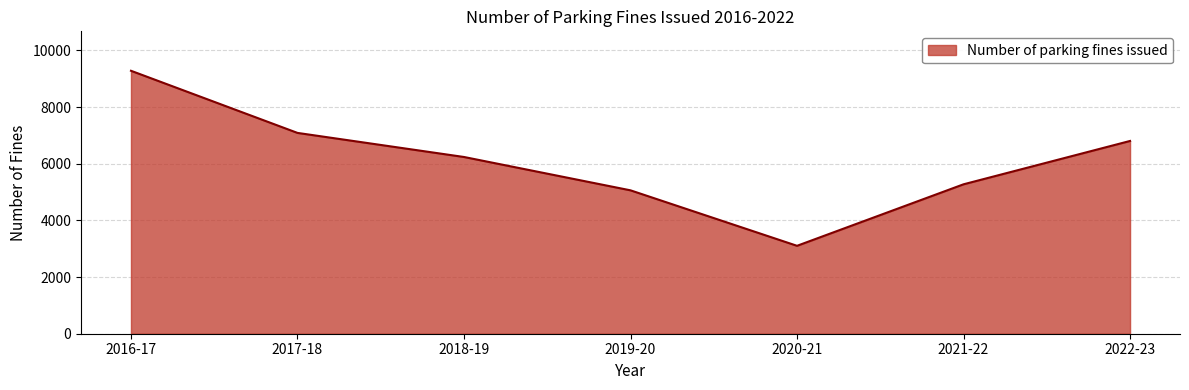

What is the difference between the maximum and minimum values?

6178